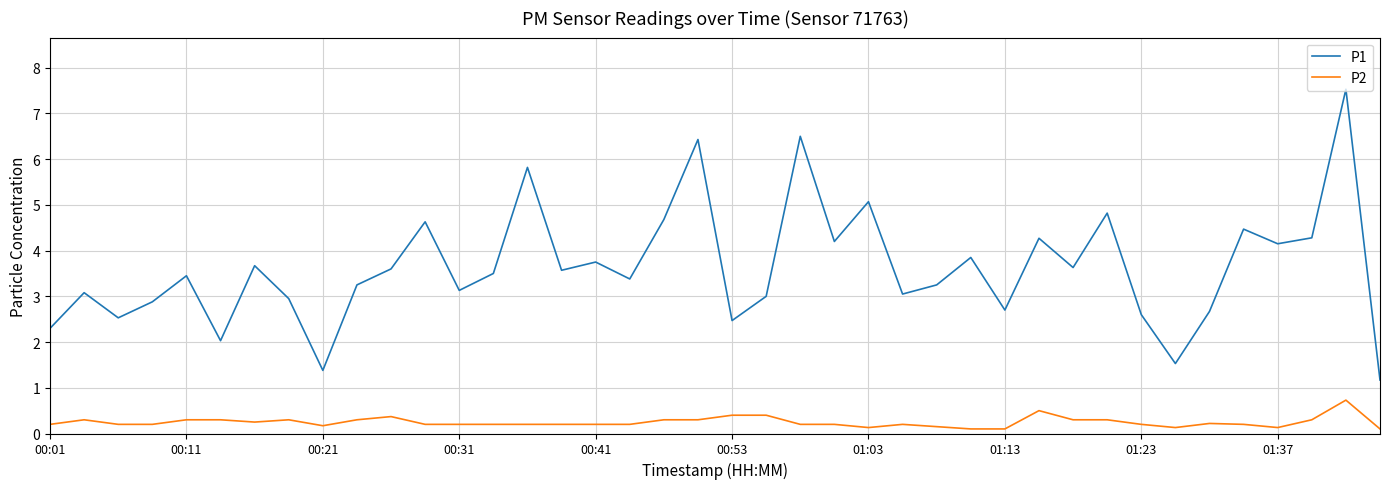

What is the difference between the maximum and minimum values in the P1 series?

6.4